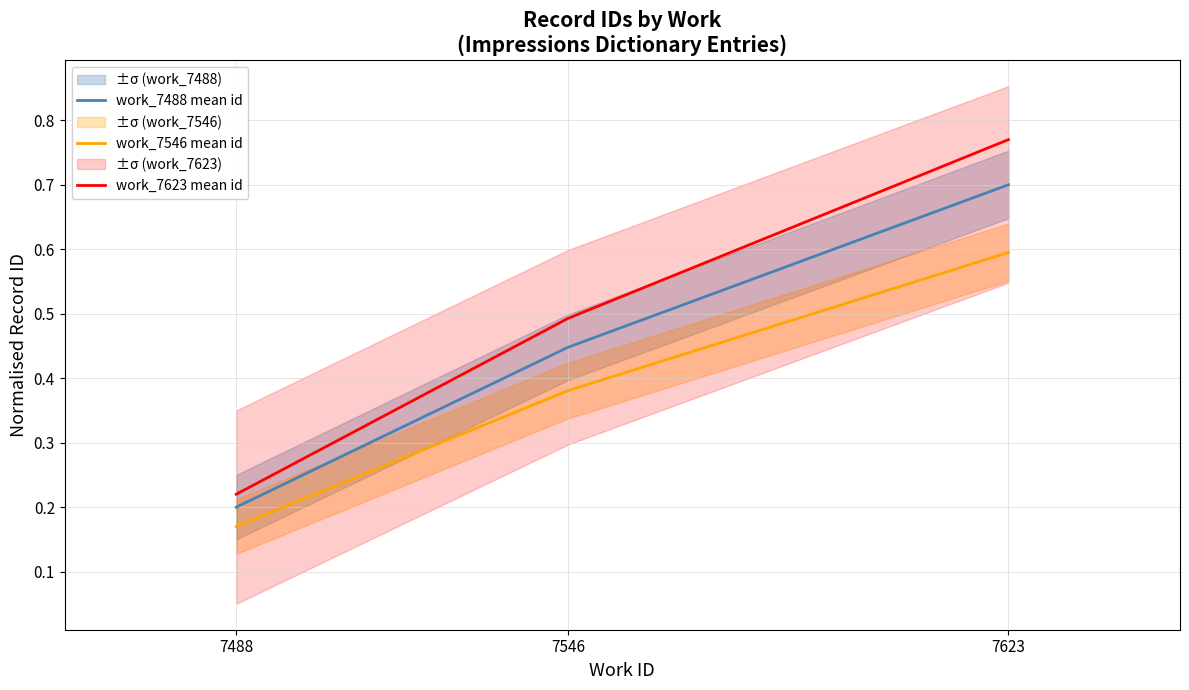

At which category is the sum across all series the highest?

7623